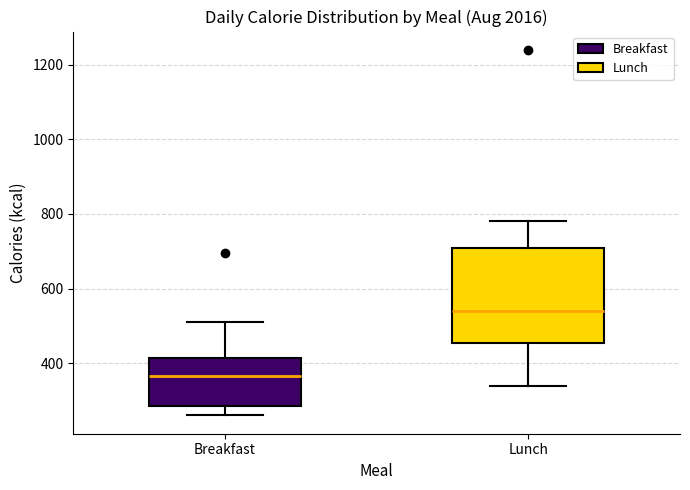

Reading left to right, read every box against the y-axis: the position of its median line, the range the box covers, and the ends of its whiskers. The values are not printed on the chart, so give them approximately, as read against the axis.

Breakfast: median 360, box 280 to 420, whiskers 260 to 520
Lunch: median 540, box 460 to 720, whiskers 340 to 780